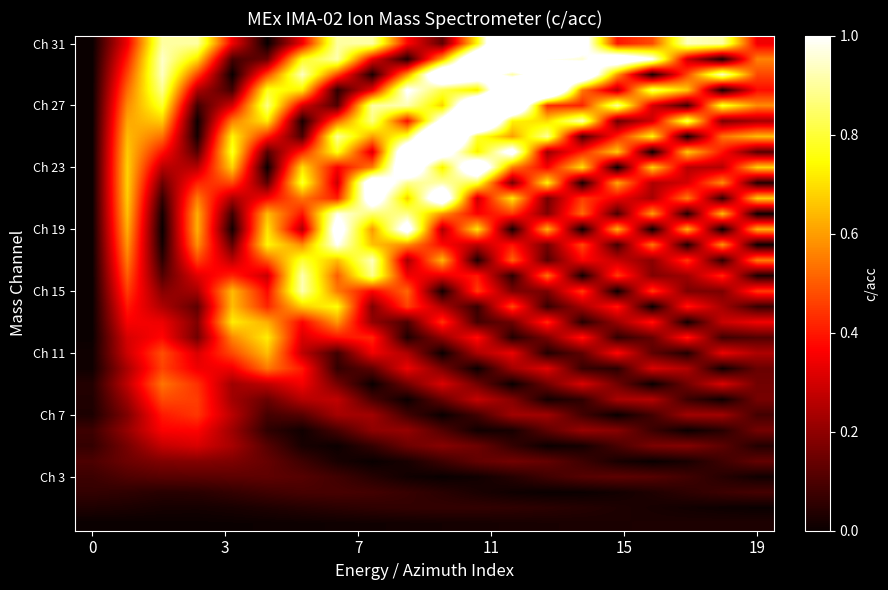

How many categories are shown in the chart?

20